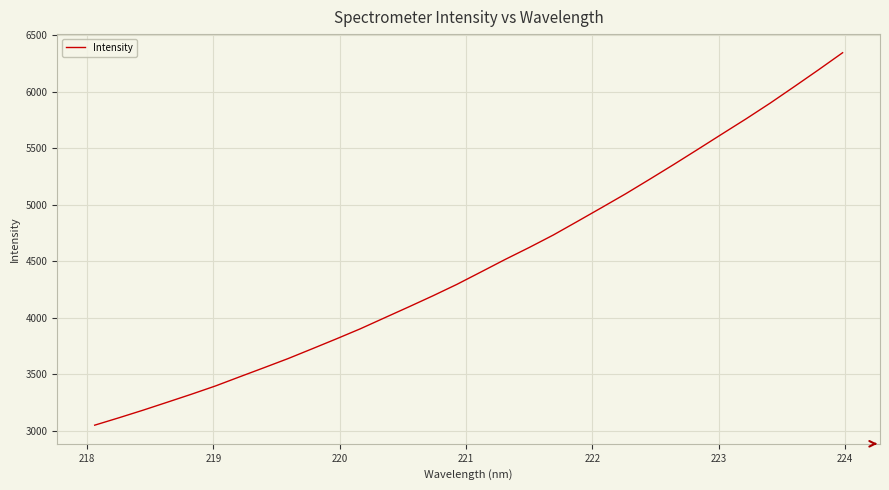

What is the difference between the maximum and minimum values?

3298.2